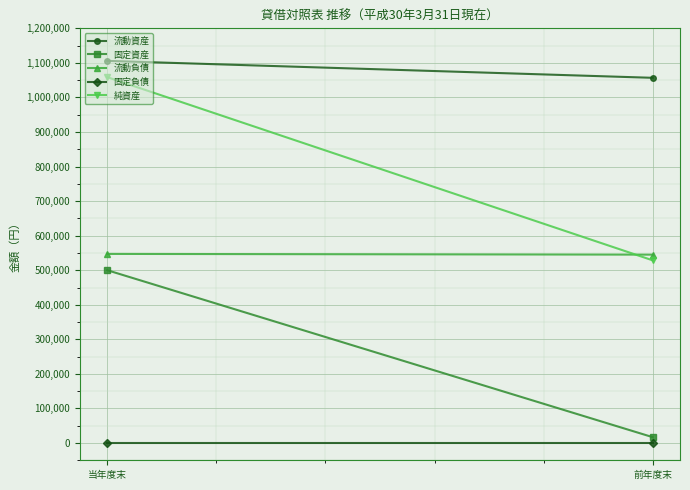

At which label does 流動資産 reach its peak?

当年度末